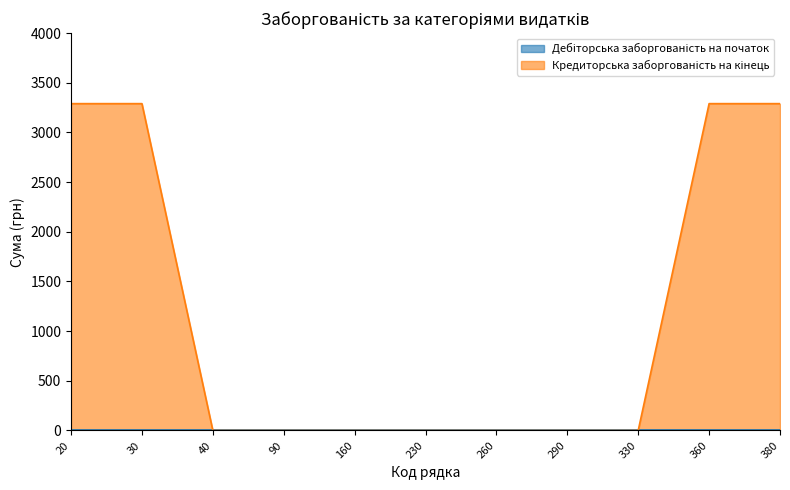

Reading right to left, what are all the values shown in this chart?

3290.5	3290.5	0.0	0.0	0.0	0.0	0.0	0.0	0.0	3290.5	3290.5